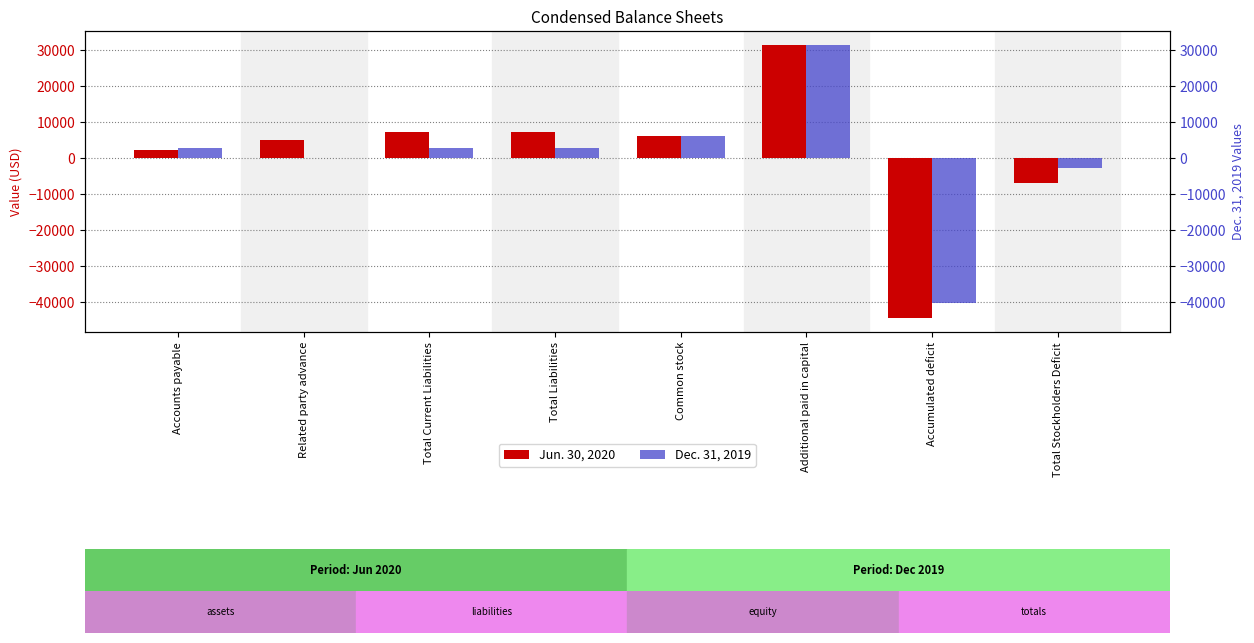

How many data points in Jun. 30, 2020 are above 6088?

3